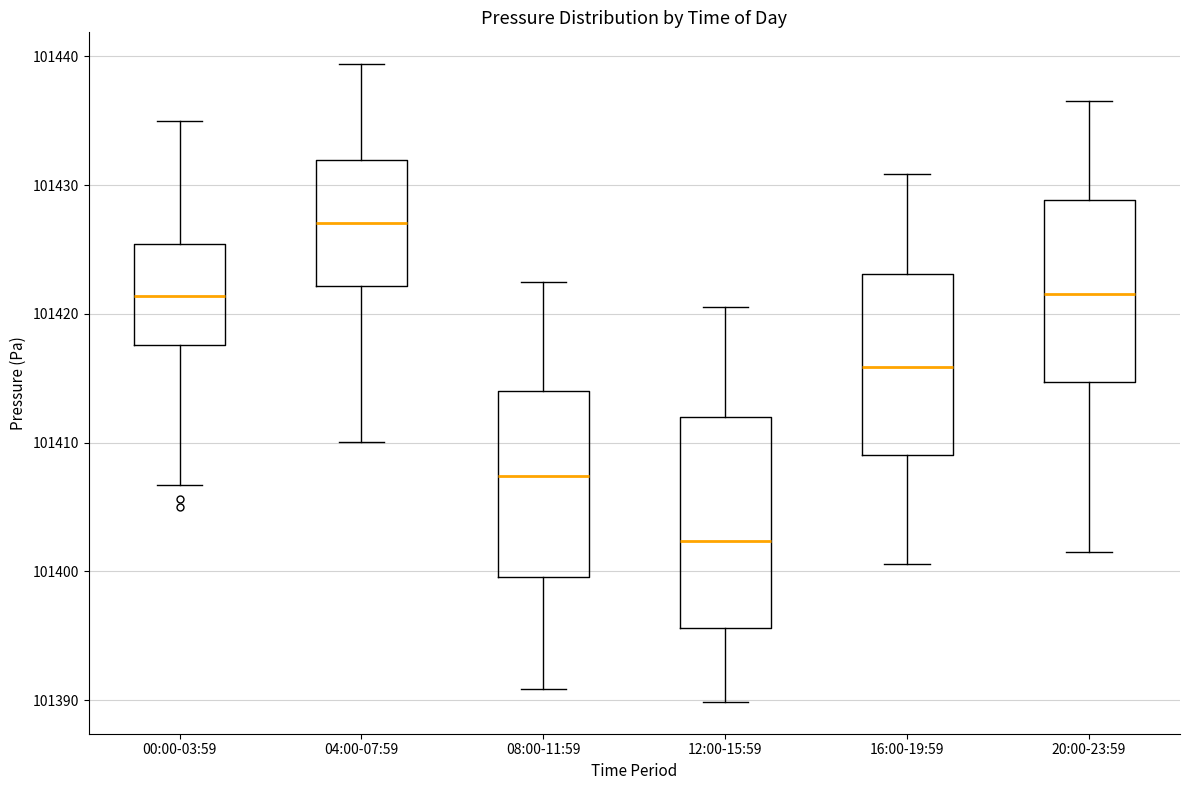

Reading left to right, transcribe this box plot: for each box, give where its median line is, the range the box spans, and where its two whiskers end, as read against the y-axis. The values are not printed on the chart, so give them approximately, as read against the axis.

00:00-03:59: median 101421, box 101418 to 101425, whiskers 101407 to 101435
04:00-07:59: median 101427, box 101422 to 101432, whiskers 101410 to 101439
08:00-11:59: median 101407, box 101400 to 101414, whiskers 101391 to 101422
12:00-15:59: median 101402, box 101396 to 101412, whiskers 101390 to 101421
16:00-19:59: median 101416, box 101409 to 101423, whiskers 101401 to 101431
20:00-23:59: median 101422, box 101415 to 101429, whiskers 101402 to 101437